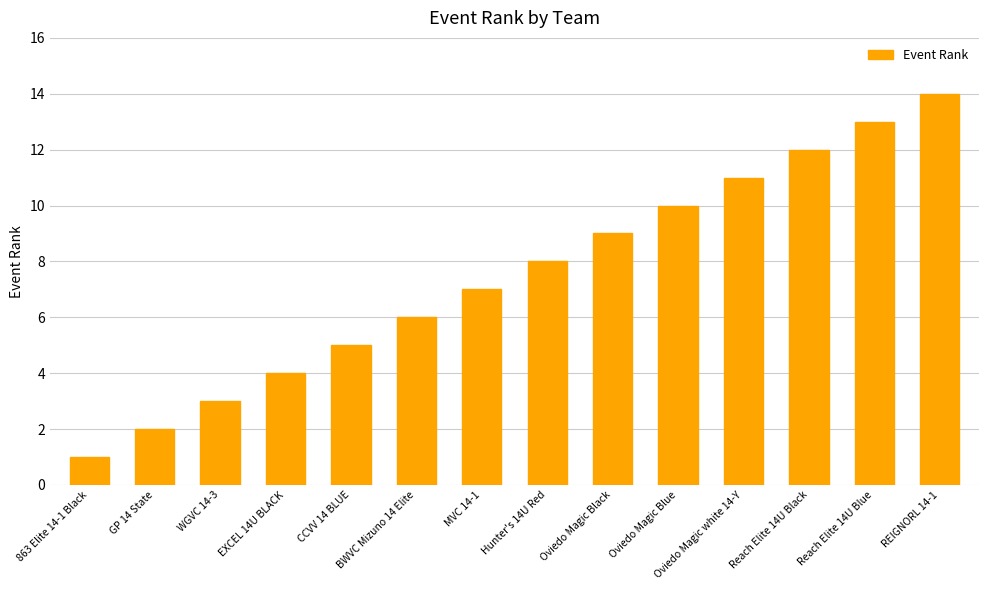

What is the average value?

8